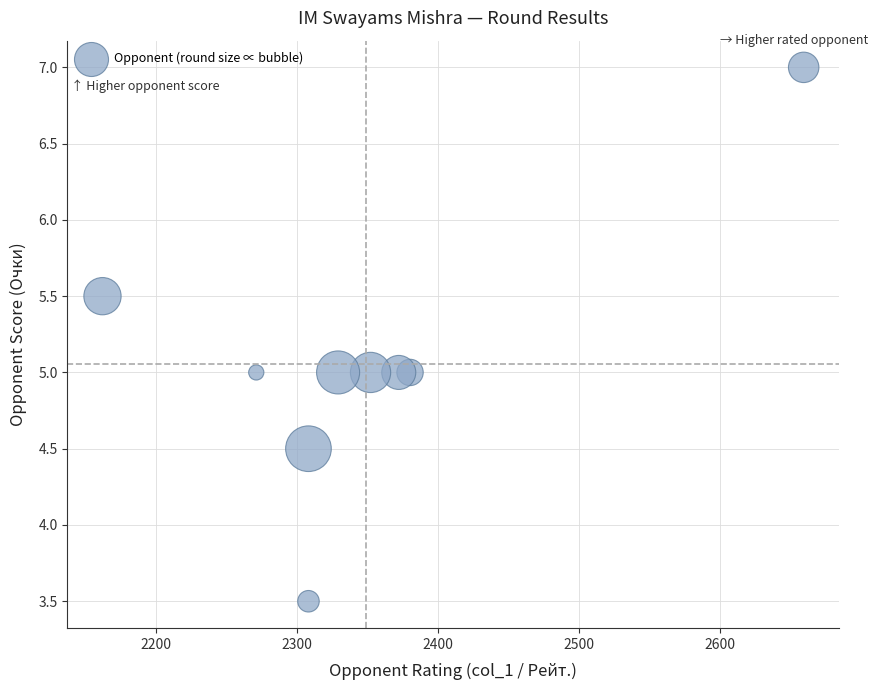

What is the range of X values (max minus min)?

497.0